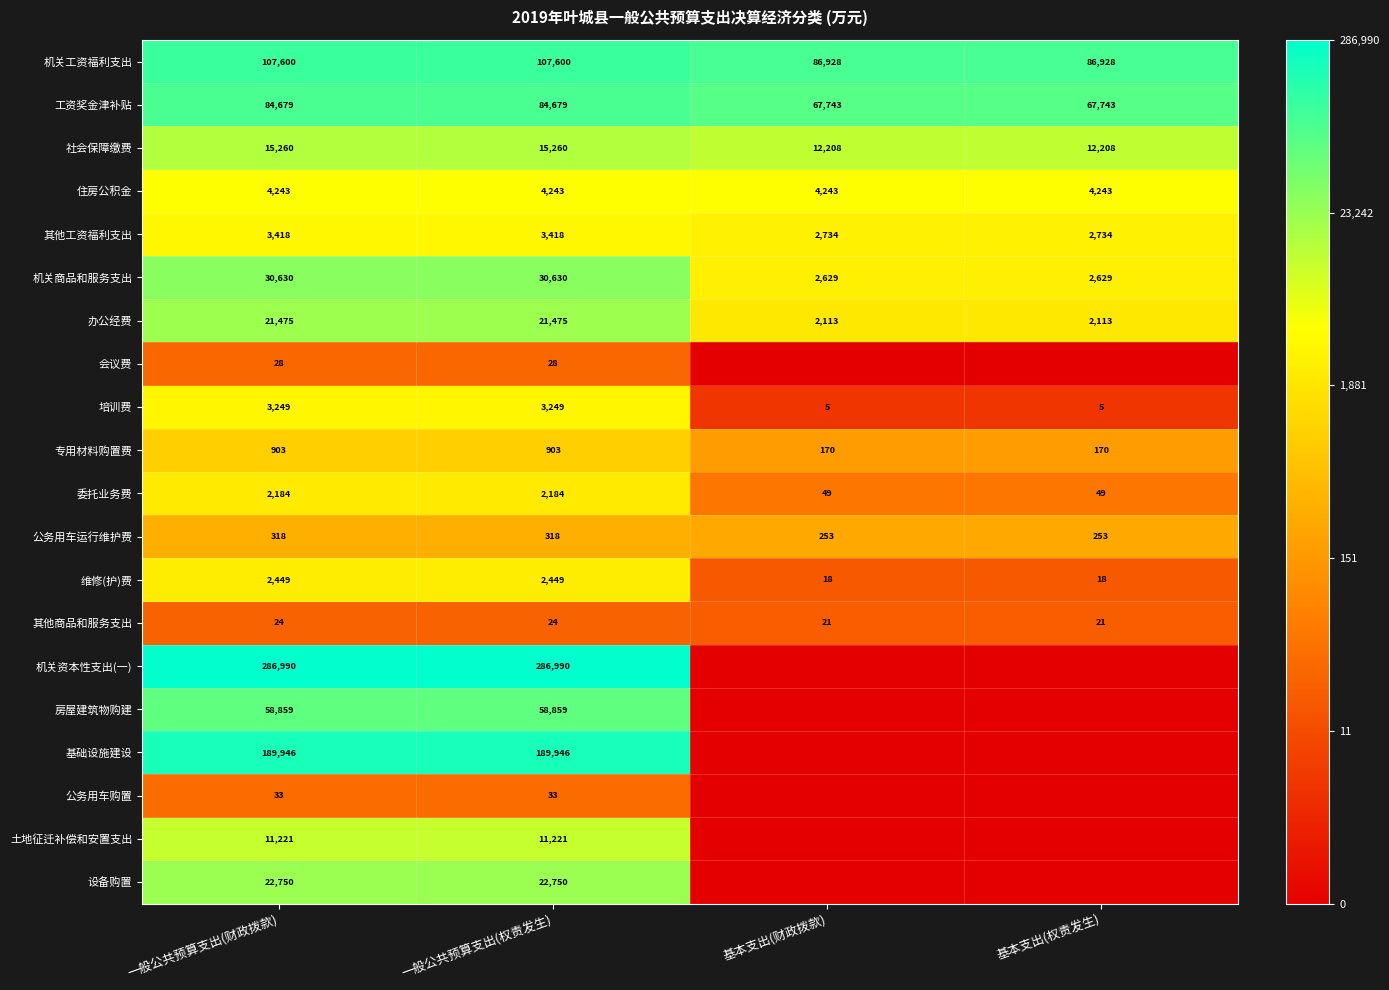

The 公务用车运行维护费 series shows 3.4 at 一般公共预算支出(权责发生). True or false?

False